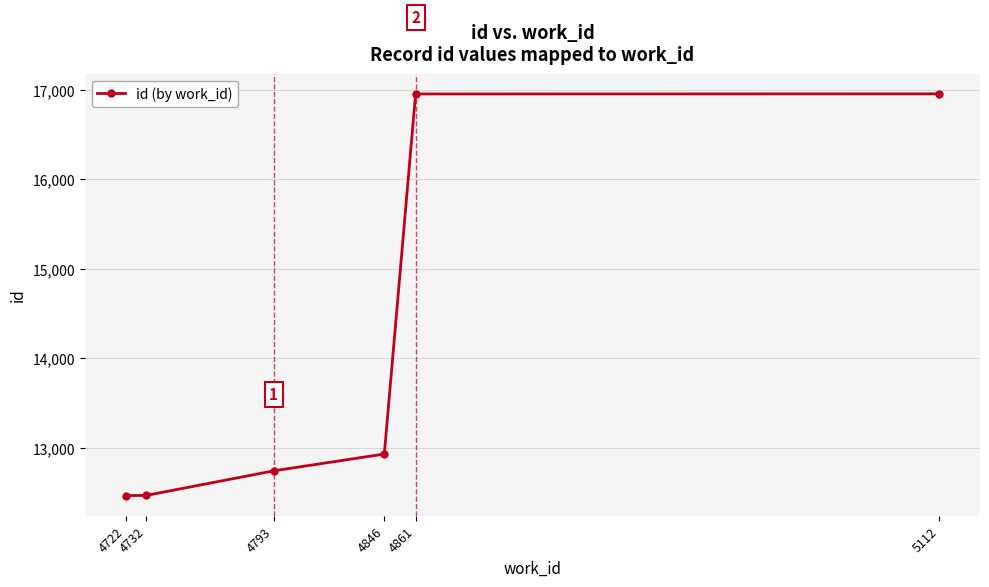

How many lines are shown in the chart?

1